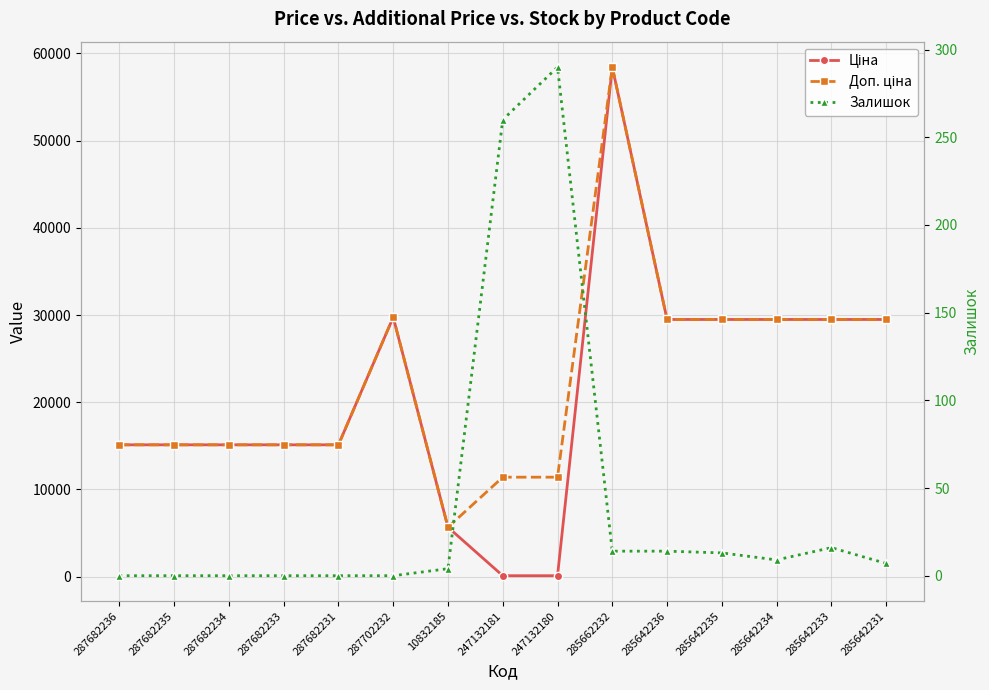

True or false: Залишок has a value of 0.0 at 287682231.

True